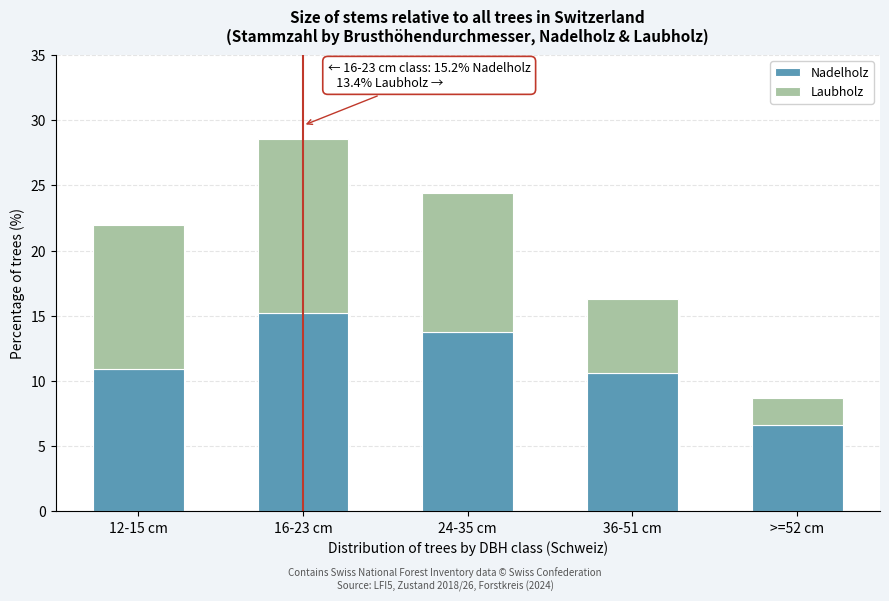

Reading right to left, list the values for the Nadelholz series.

6.6	10.6	13.8	15.2	10.9